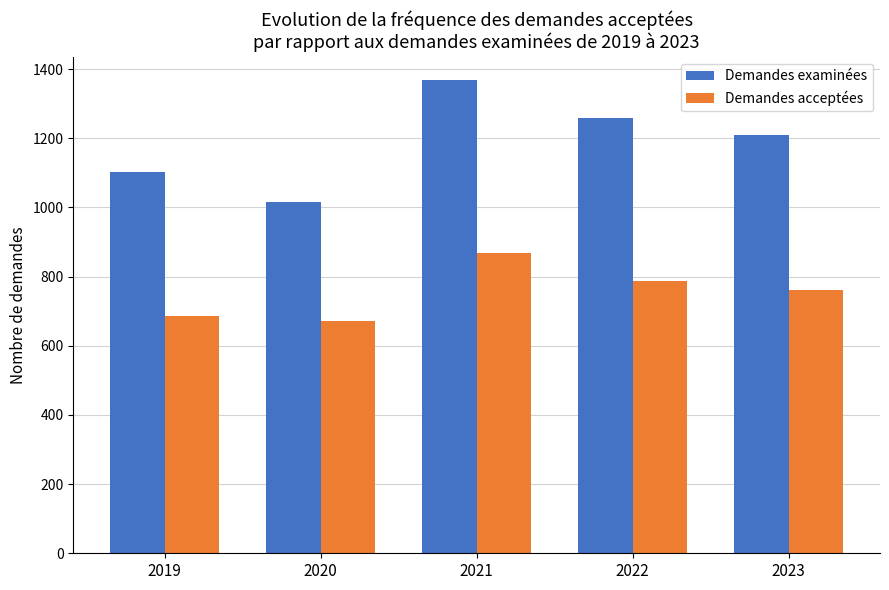

Count the number of data series in this chart.

2